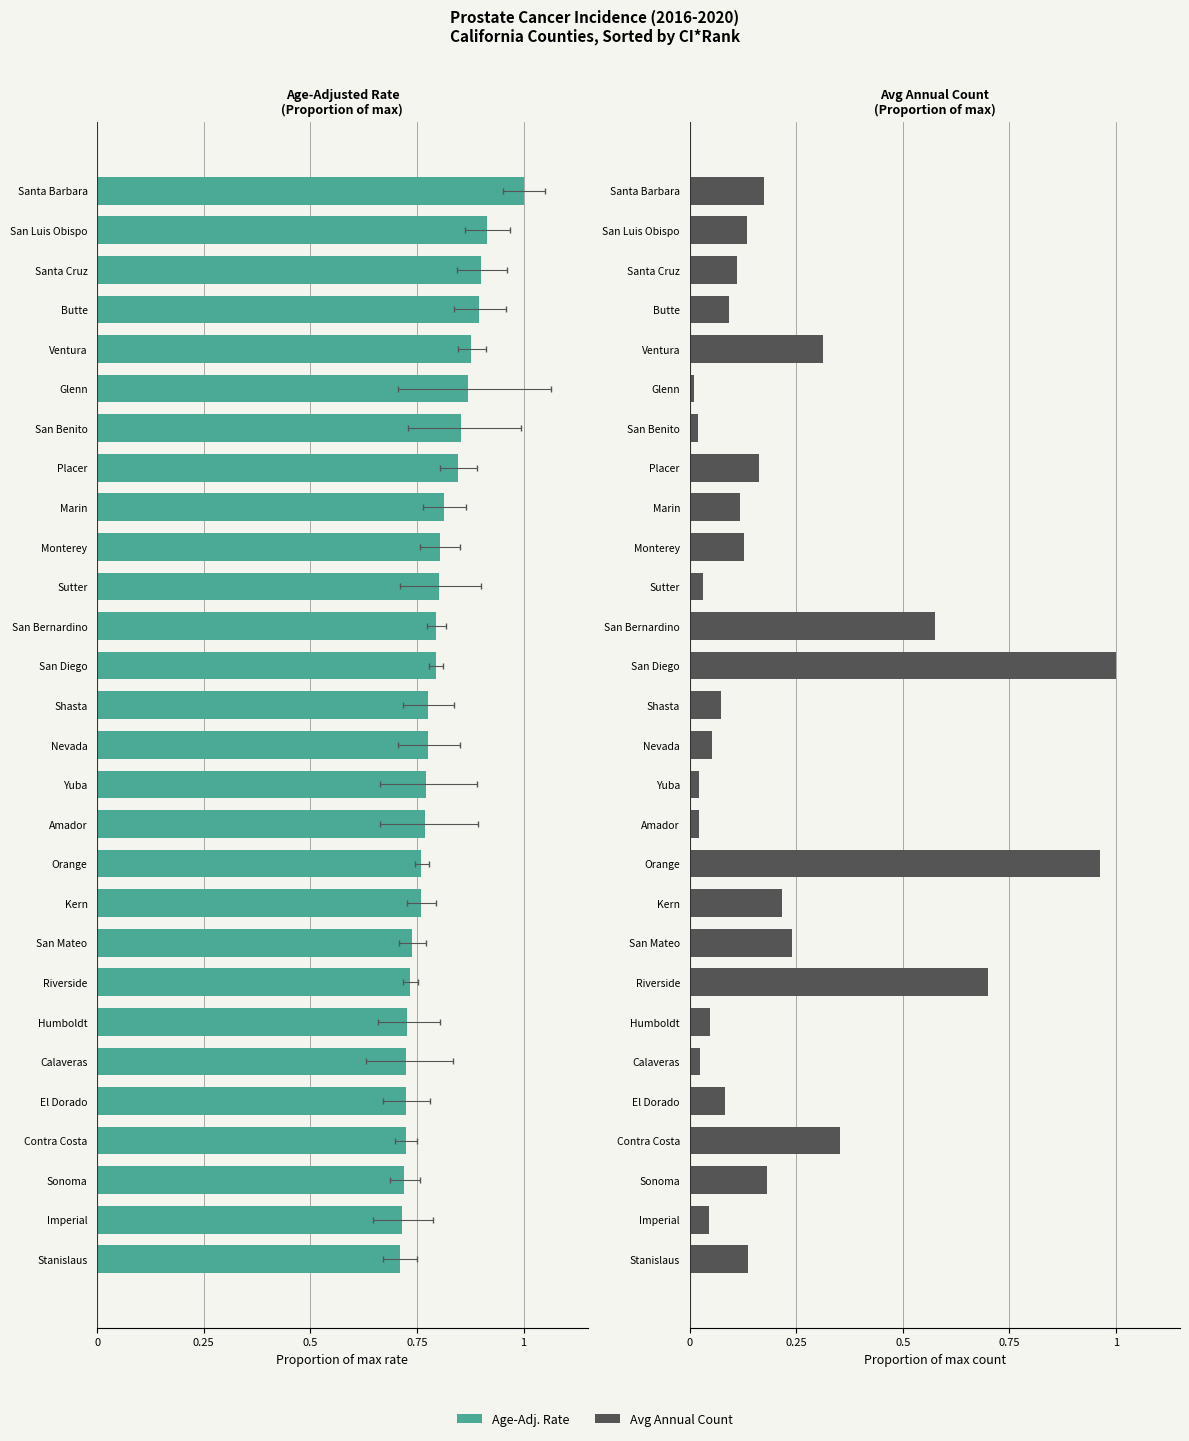

Rank the series by their average value, from lowest to highest.

Avg Annual Count, Age-Adj. Rate